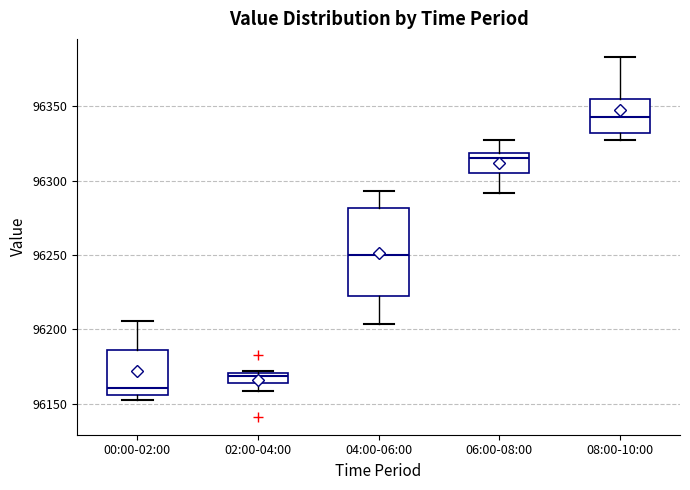

Which box has the highest median line?

08:00-10:00